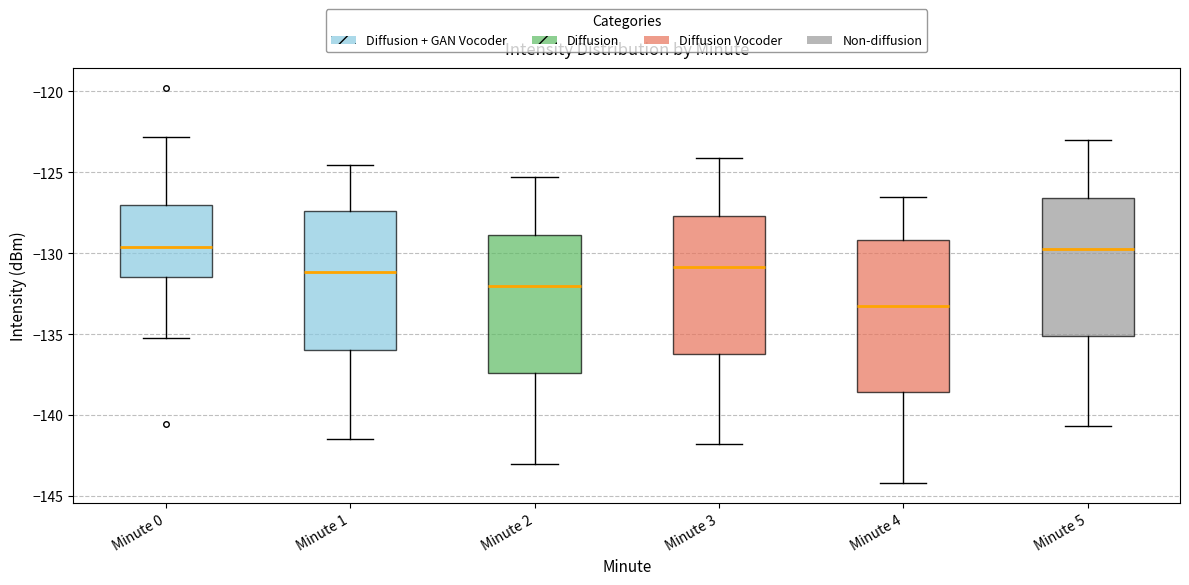

Which box has the lowest median line?

Minute 4